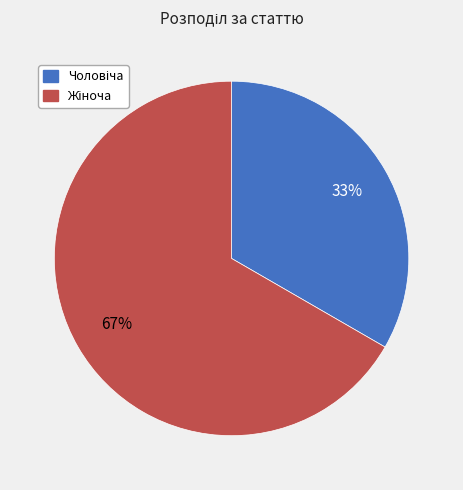

To the nearest percent, what is the average slice percentage?

50%